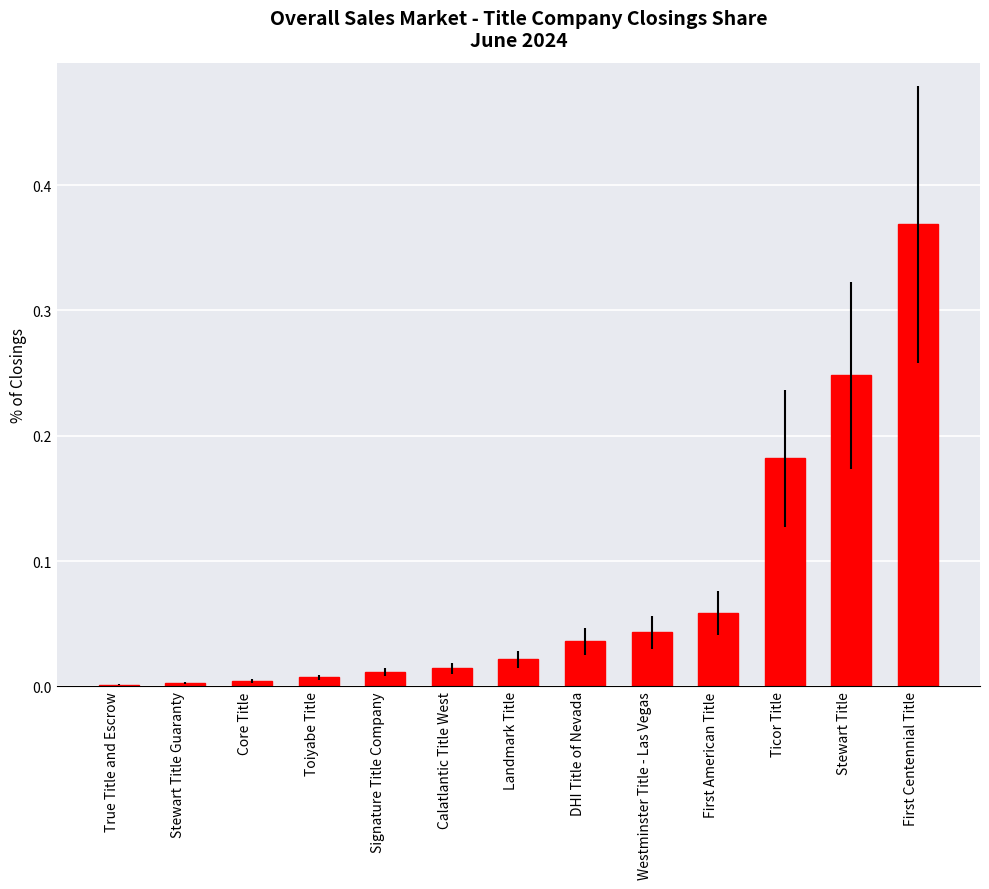

What is the change in value from Signature Title Company to First Centennial Title?

+0.4